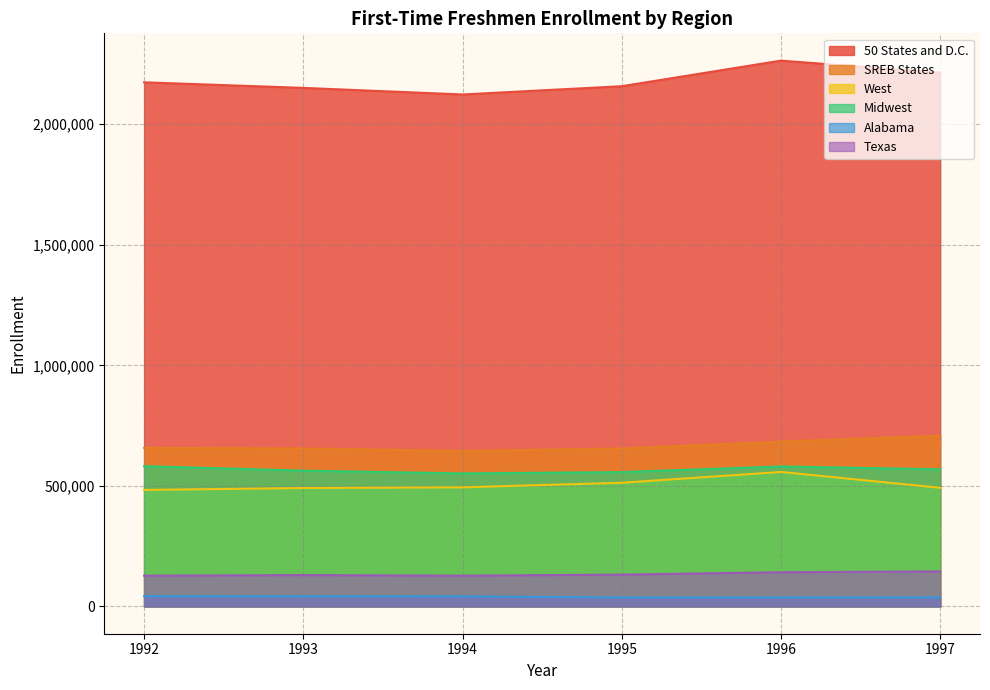

Is it true that SREB States equals 157648 at 1993?

False